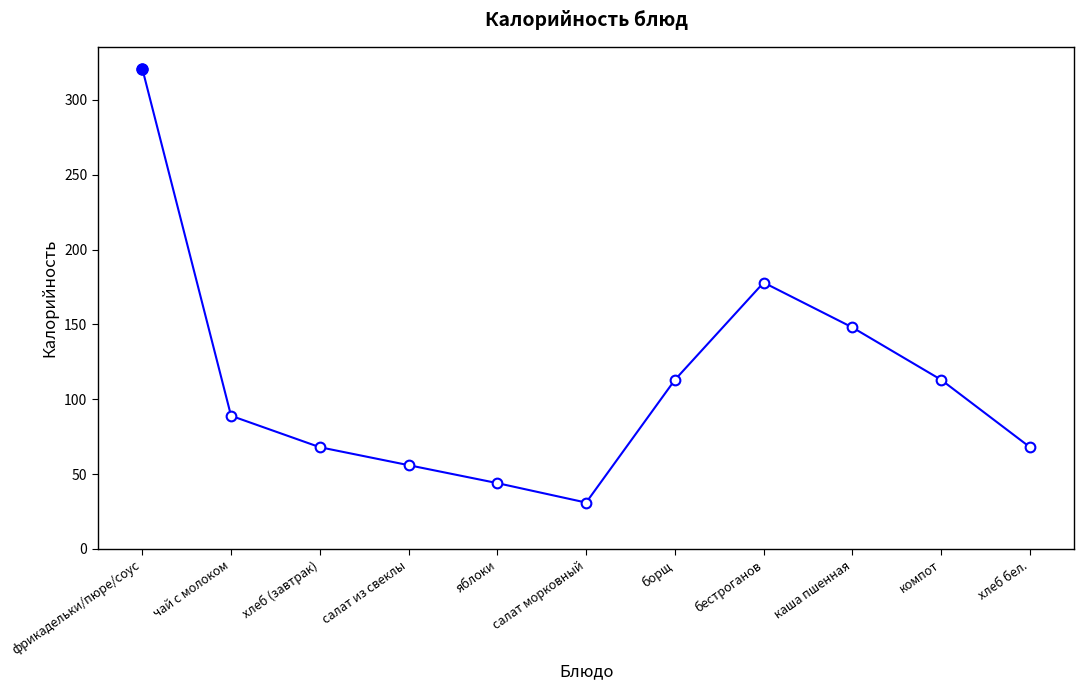

Which has a higher value, хлеб (завтрак) or фрикадельки/пюре/соус?

фрикадельки/пюре/соус